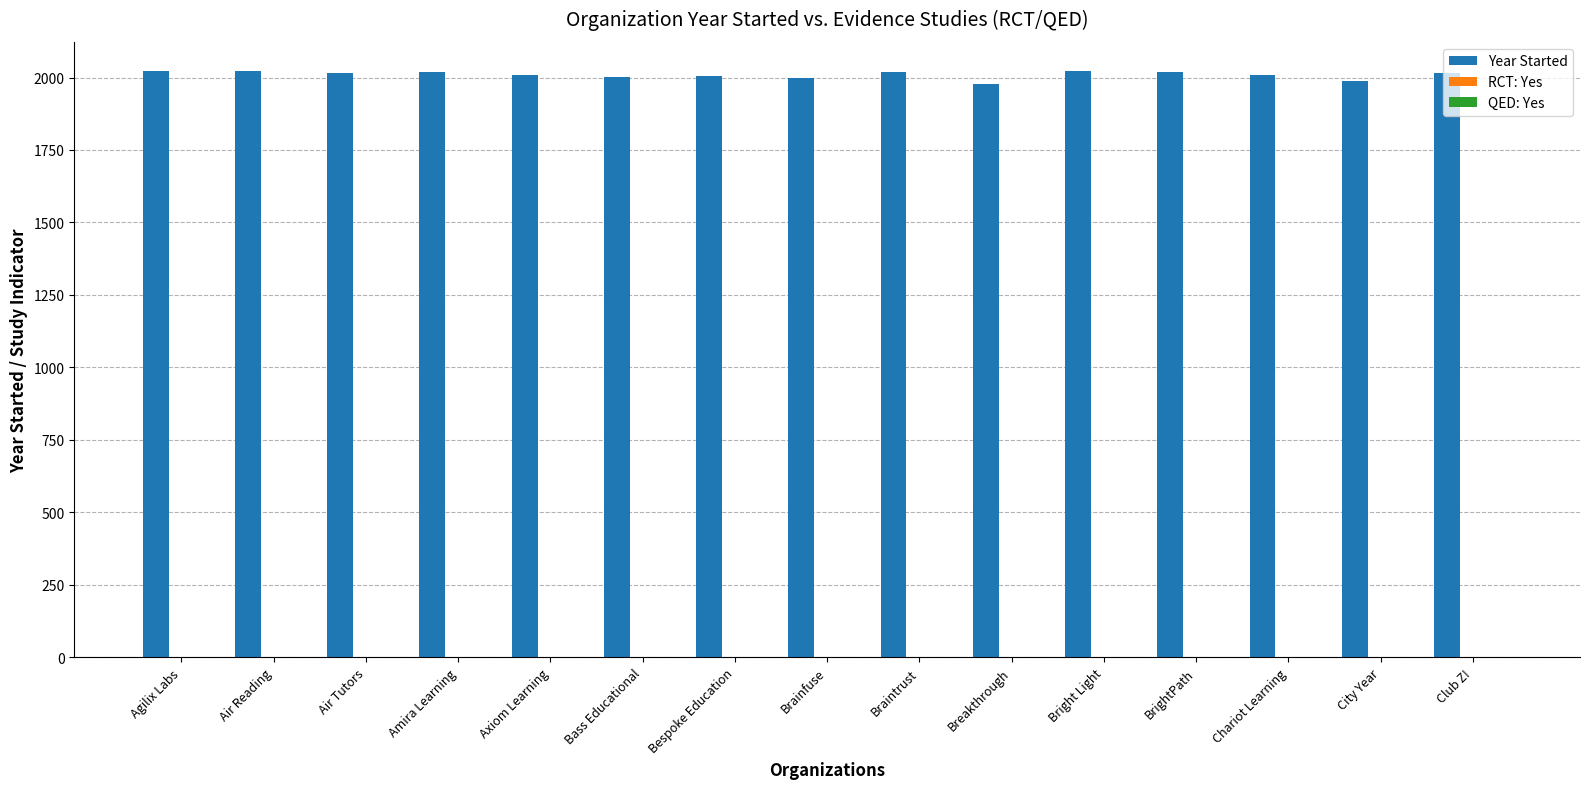

What is the sum of all Year Started values?

30141